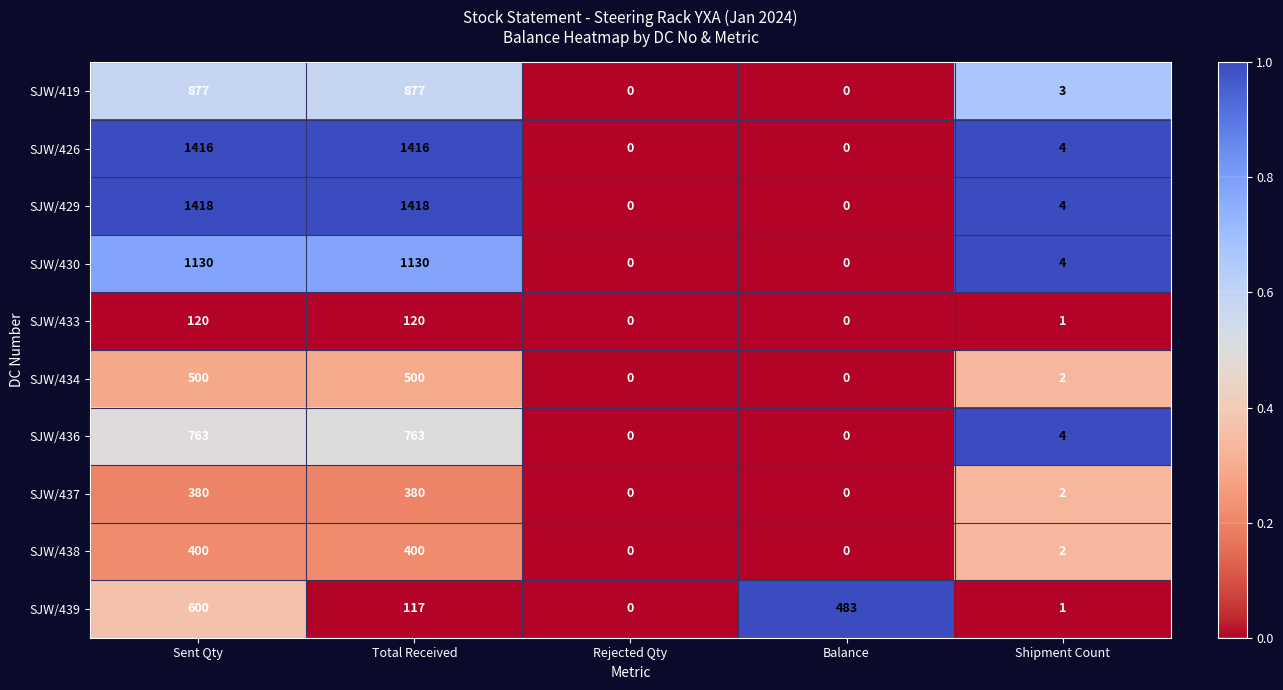

Which series has the largest total across all categories?

SJW/429